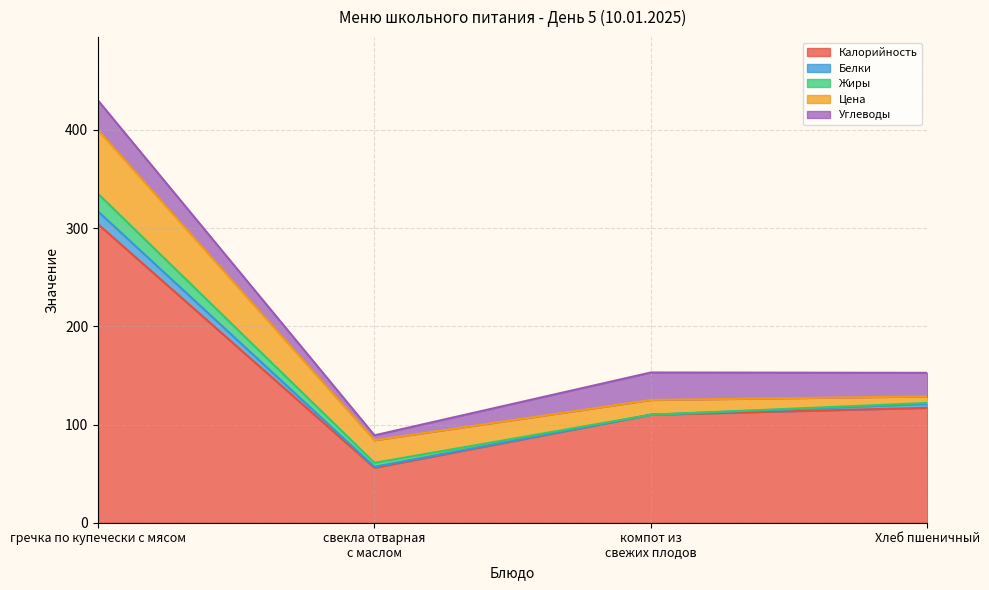

What is the maximum value for Калорийность?

304.0